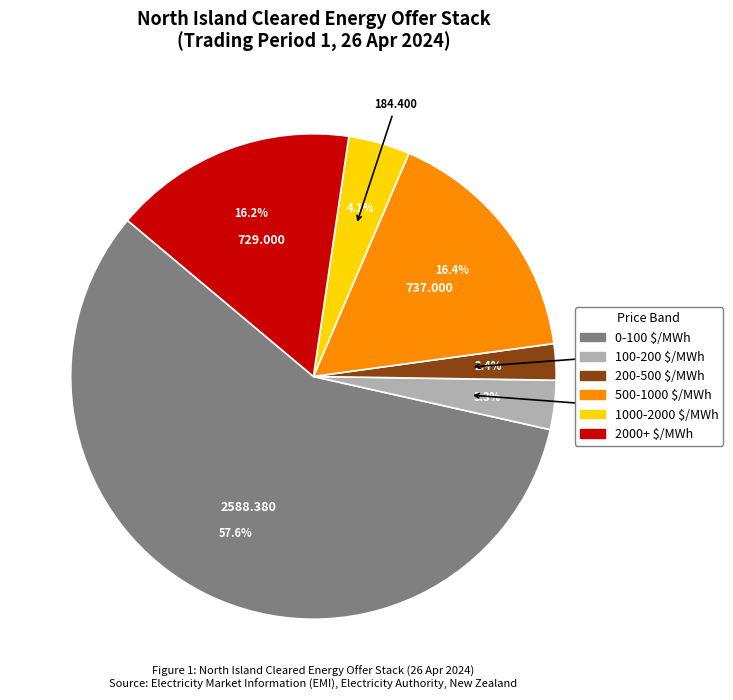

The 0-100 $/MWh slice represents 66% of the pie. True or false?

False